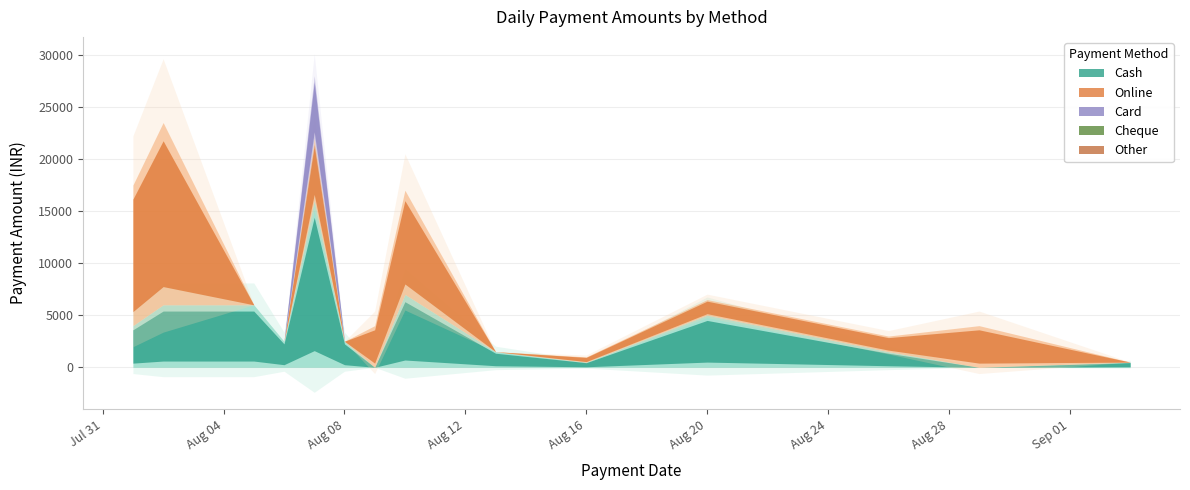

Reading left to right, extract all data points from this chart.

Cash: 4000	6000	6000	2500	16000	2500	0	7000	1500	500	5000	1500	0	500
Online: 13500	17500	0	0	6000	0	4000	10000	0	500	1500	1500	4000	0
Card: 0	0	0	0	6000	0	0	0	0	0	0	0	0	0
Cheque: 0	0	0	0	0	0	0	0	0	0	0	0	0	0
Other: 0	0	0	0	0	0	0	0	0	0	0	0	0	0